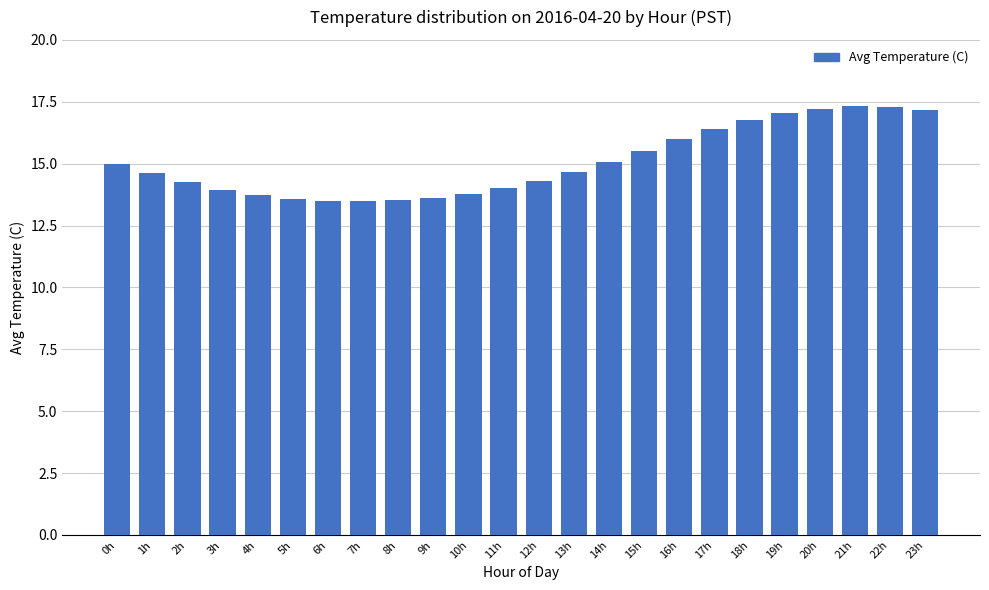

How many data points does each series have?

24